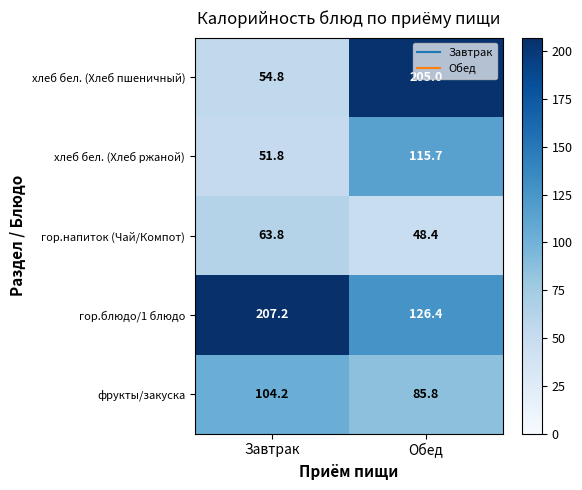

Between Завтрак and Обед, which series saw the biggest shift?

хлеб бел. (Хлеб пшеничный)